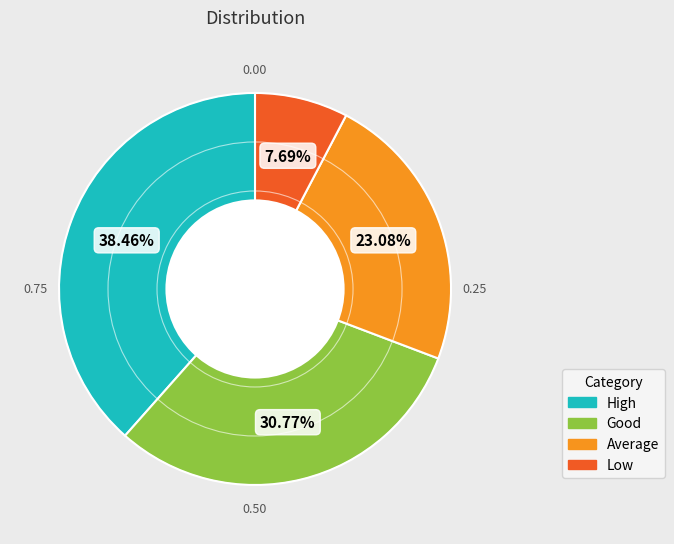

Which category has the smallest portion of the pie?

Low